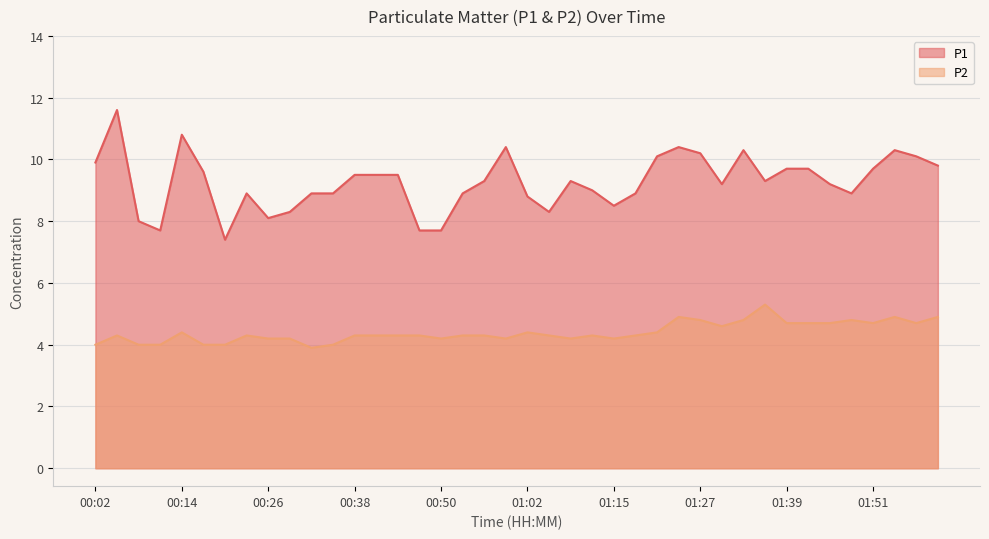

Reading left to right, list all the values displayed in this chart.

P1: 00:02=9.9	00:05=11.6	00:08=8.0	00:11=7.7	00:14=10.8	00:17=9.6	00:20=7.4	00:23=8.9	00:26=8.1	00:29=8.3	00:32=8.9	00:35=8.9	00:38=9.5	00:41=9.5	00:44=9.5	00:47=7.7	00:50=7.7	00:53=8.9	00:56=9.3	00:59=10.4	01:02=8.8	01:06=8.3	01:09=9.3	01:12=9.0	01:15=8.5	01:18=8.9	01:21=10.1	01:24=10.4	01:27=10.2	01:30=9.2	01:33=10.3	01:36=9.3	01:39=9.7	01:42=9.7	01:45=9.2	01:48=8.9	01:51=9.7	01:54=10.3	01:57=10.1	02:00=9.8
P2: 00:02=4.0	00:05=4.3	00:08=4.0	00:11=4.0	00:14=4.4	00:17=4.0	00:20=4.0	00:23=4.3	00:26=4.2	00:29=4.2	00:32=3.9	00:35=4.0	00:38=4.3	00:41=4.3	00:44=4.3	00:47=4.3	00:50=4.2	00:53=4.3	00:56=4.3	00:59=4.2	01:02=4.4	01:06=4.3	01:09=4.2	01:12=4.3	01:15=4.2	01:18=4.3	01:21=4.4	01:24=4.9	01:27=4.8	01:30=4.6	01:33=4.8	01:36=5.3	01:39=4.7	01:42=4.7	01:45=4.7	01:48=4.8	01:51=4.7	01:54=4.9	01:57=4.7	02:00=4.9